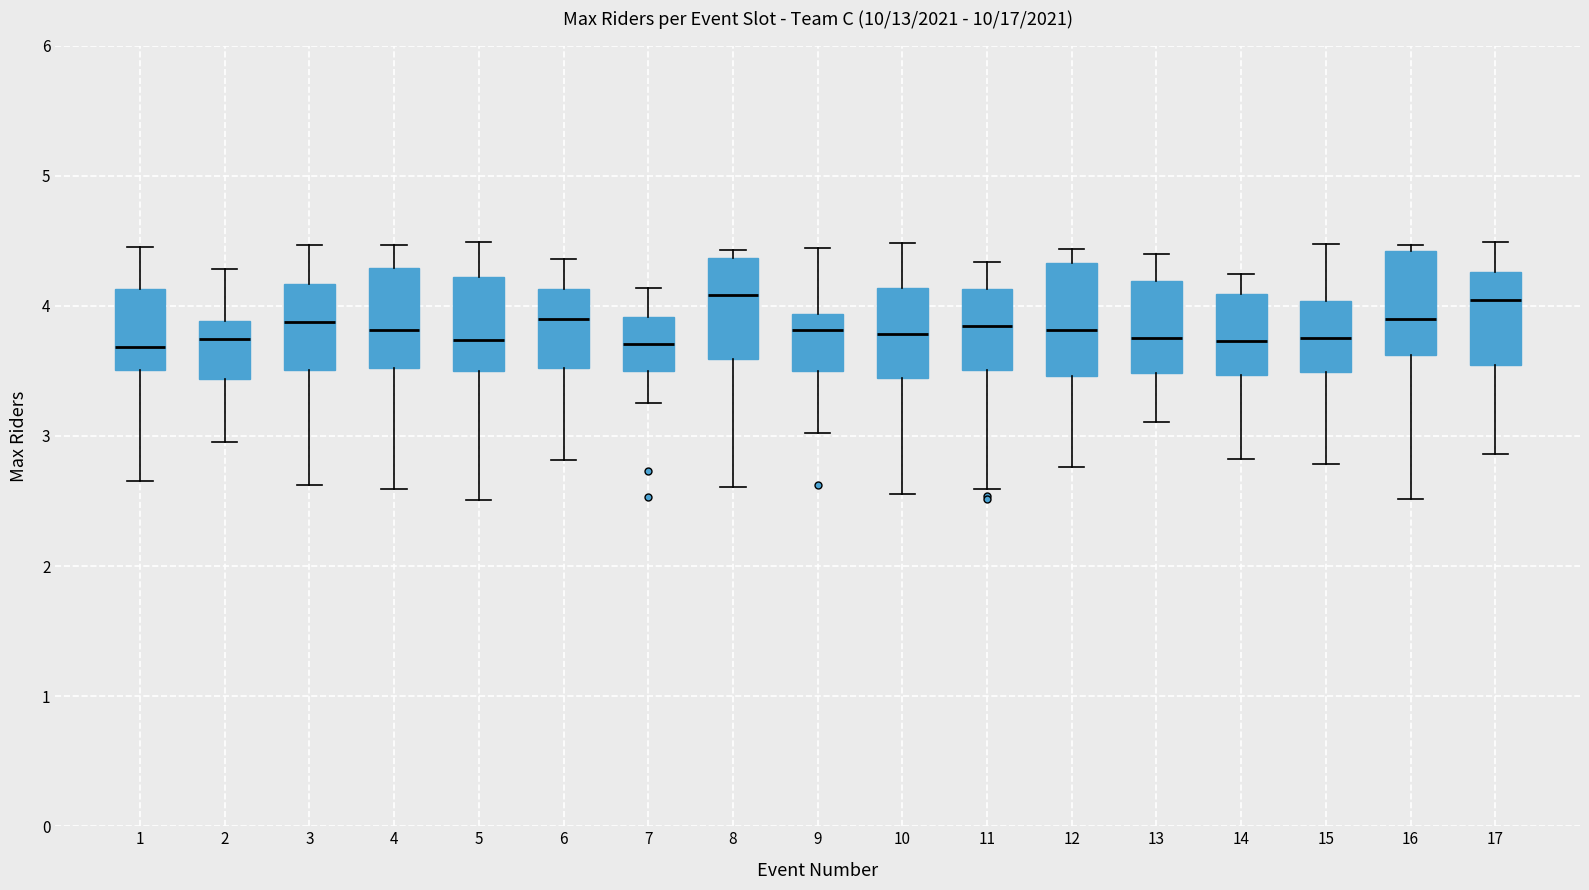

Where does the lower whisker of the box at x = 3 end on the y-axis? The values are not printed on the chart, so give them approximately, as read against the axis.

2.6